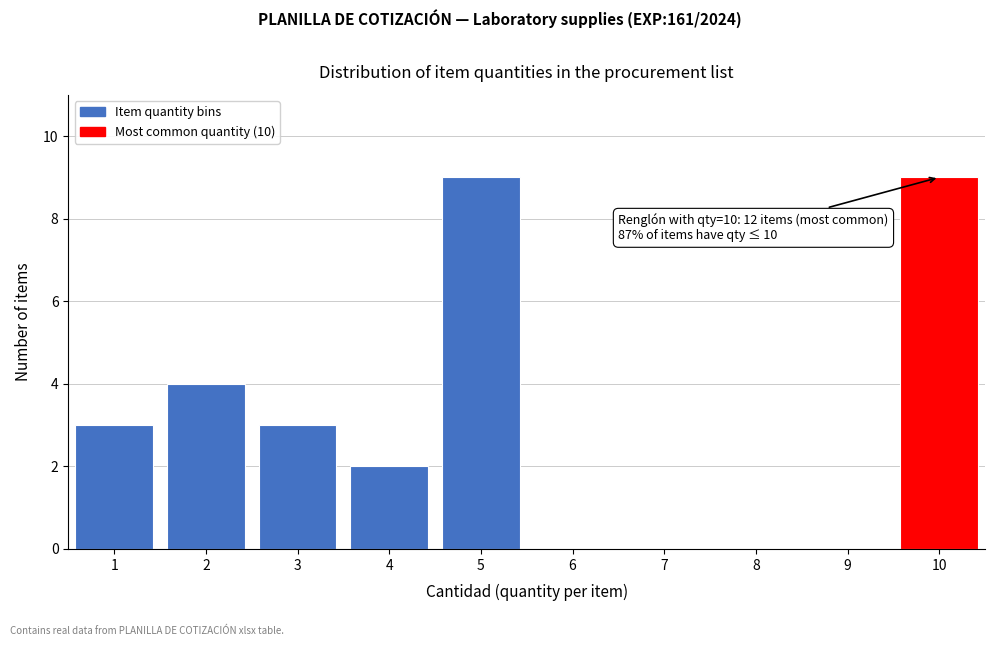

Reading left to right, what are all the values shown in this chart?

1=3	2=4	3=3	4=2	5=9	6=0	7=0	8=0	9=0	10=9